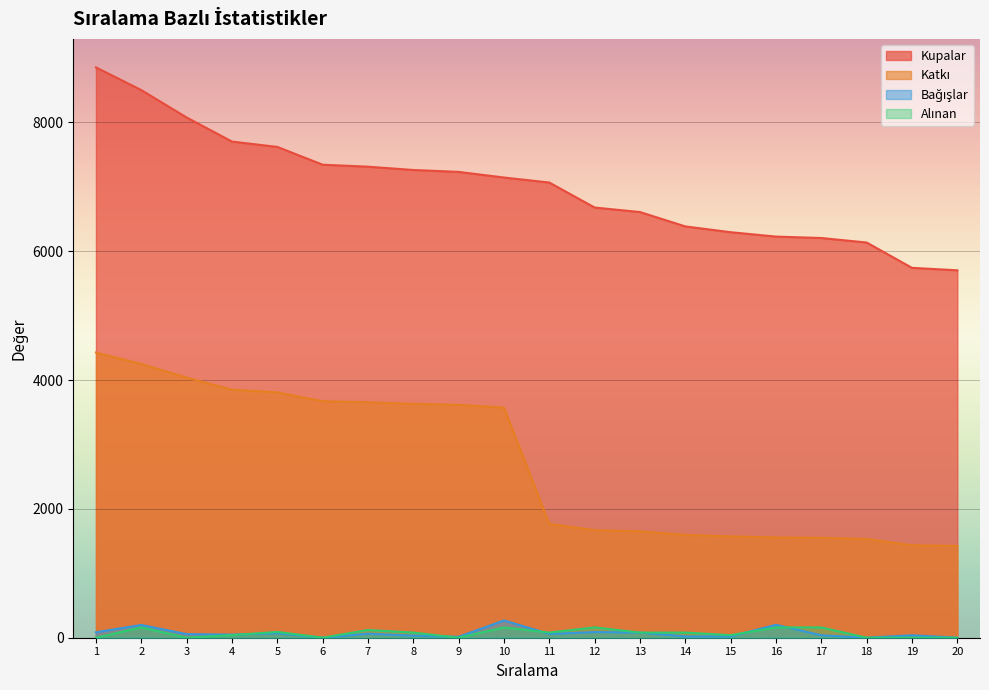

True or false: Kupalar and Katkı intersect in this chart.

False